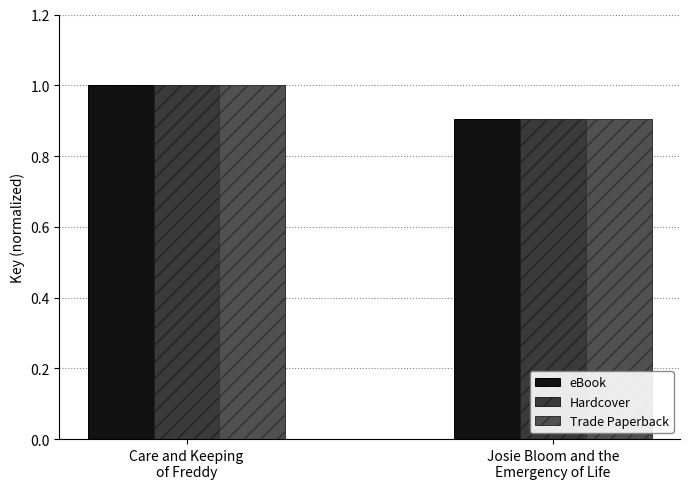

How many series are shown in this chart?

3